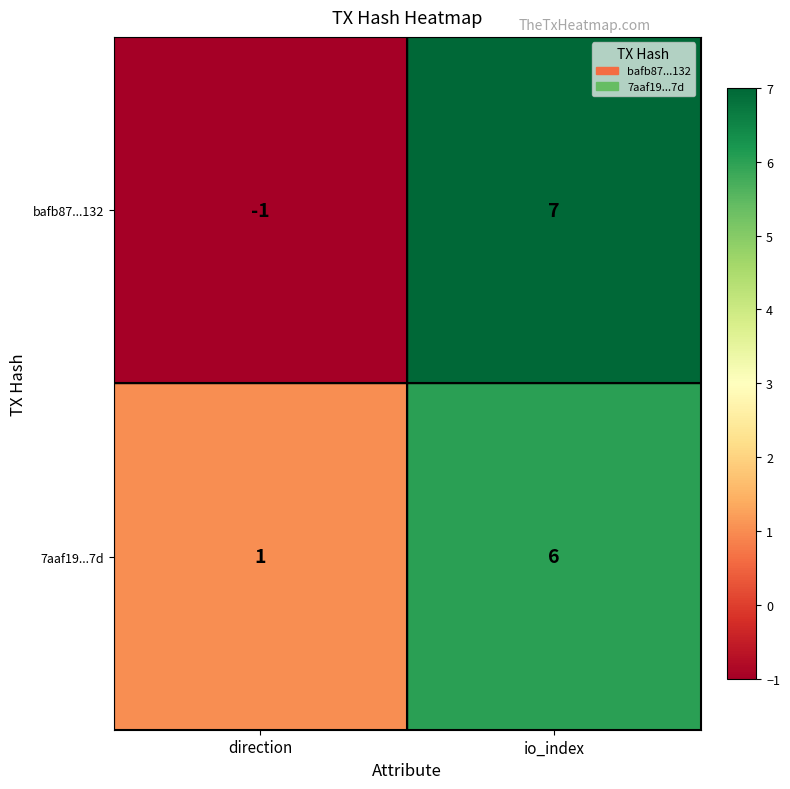

Reading right to left, transcribe all the data shown in this chart.

bafb87...132: io_index=7	direction=-1
7aaf19...7d: io_index=6	direction=1